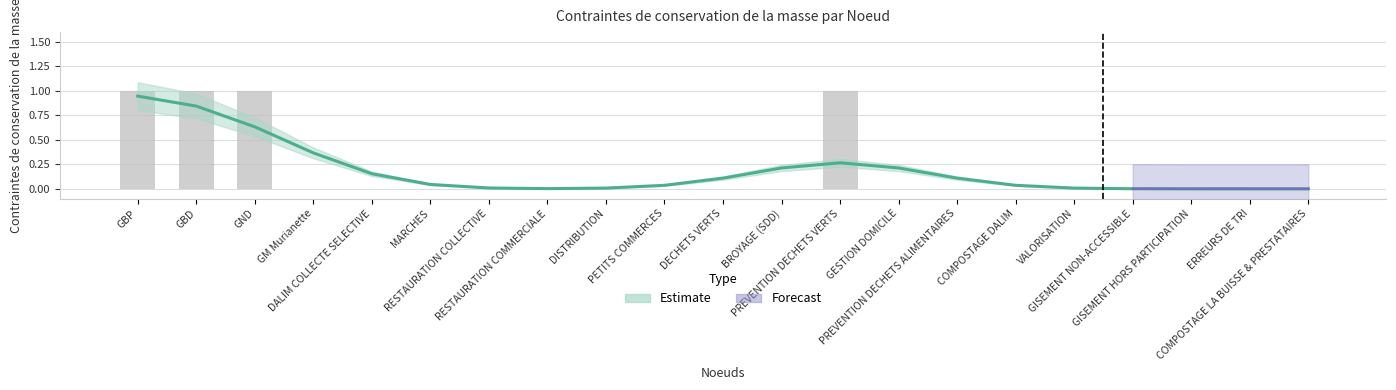

What is the label of the 8th bar from the left?

RESTAURATION COMMERCIALE